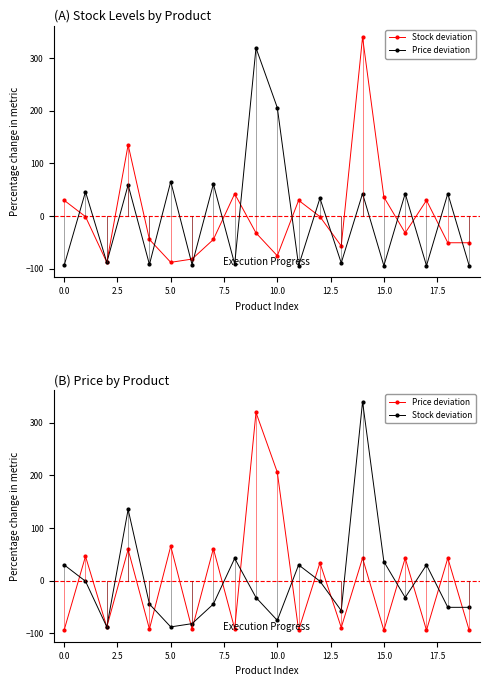

What are all the series names shown in the legend?

Stock deviation, Price deviation